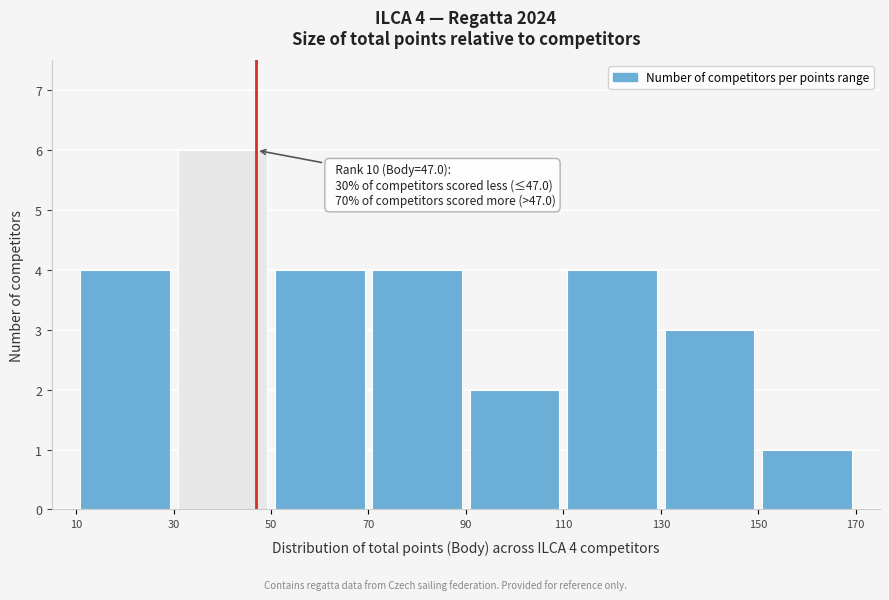

Over which range of the x-axis is the bar tallest?

30 to 50